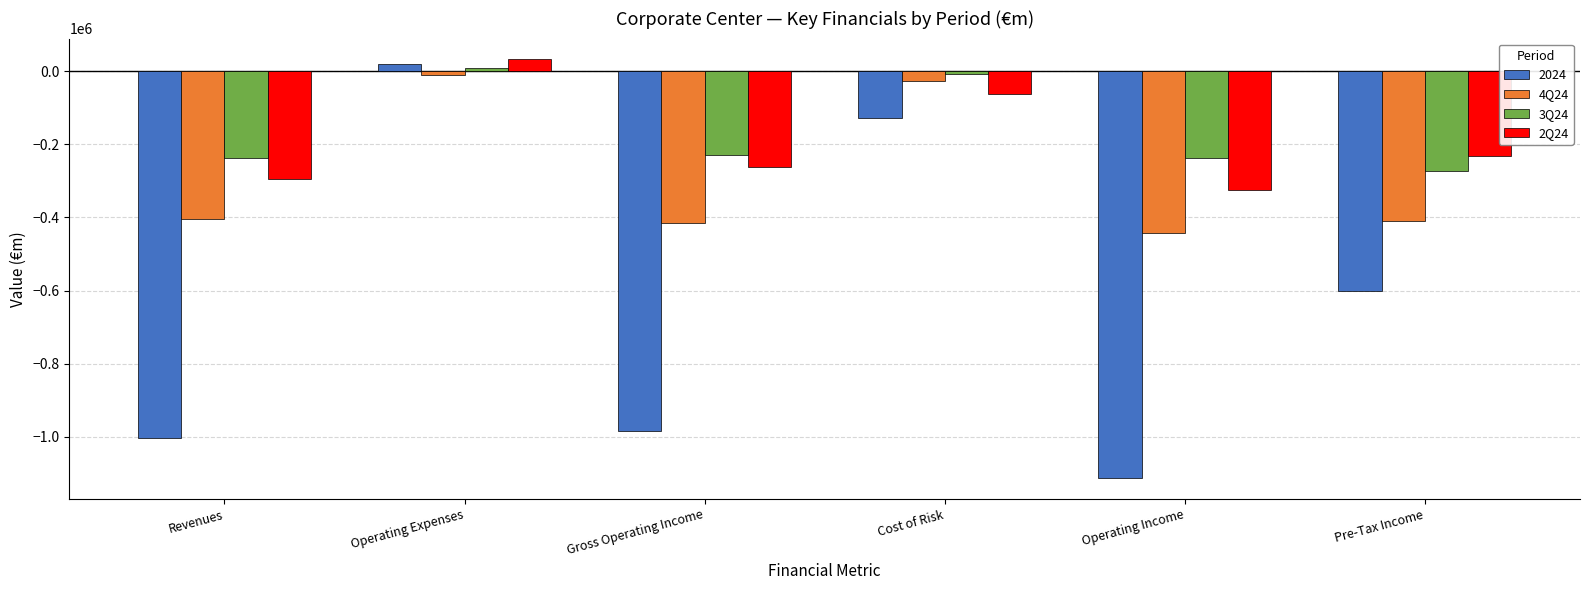

What is the value of the 4Q24 bar at the 4th from the left?

-26560.0